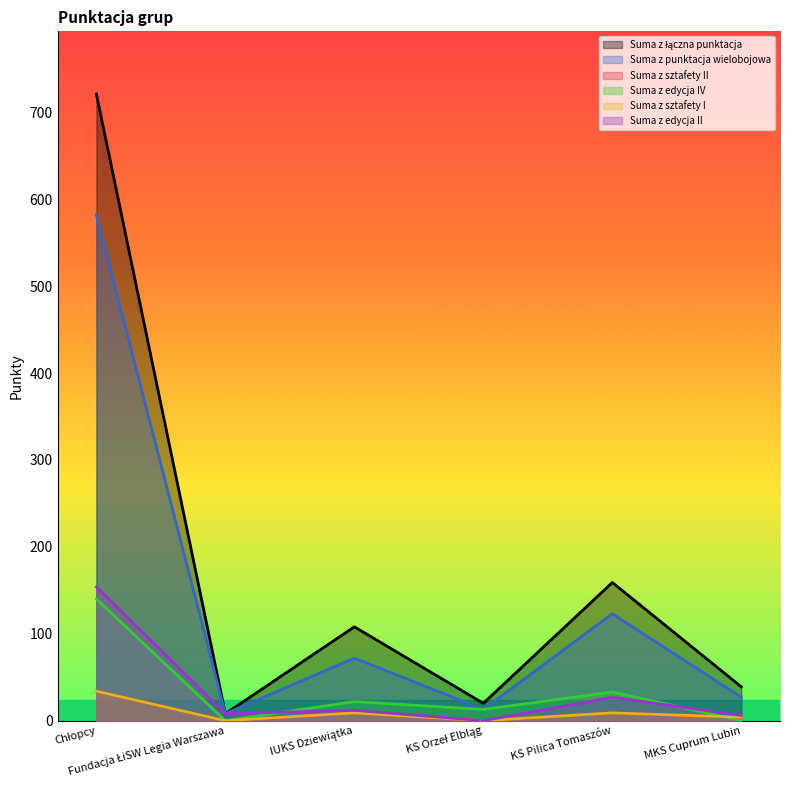

True or false: Suma z punktacja wielobojowa and Suma z łączna punktacja intersect in this chart.

False